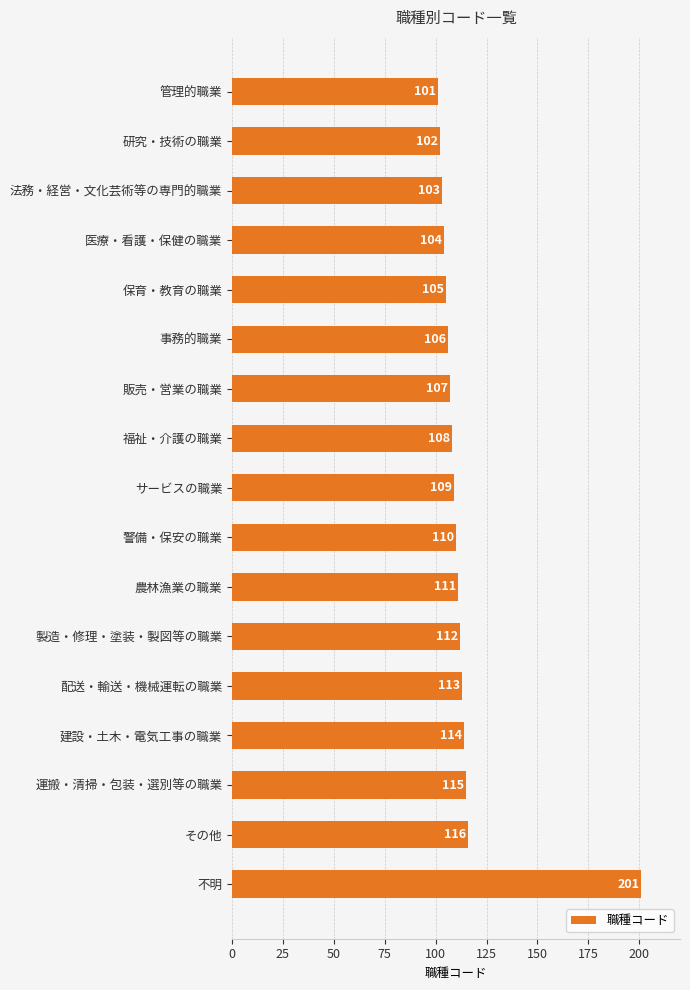

Is it true that the value at 管理的職業 is 101?

True